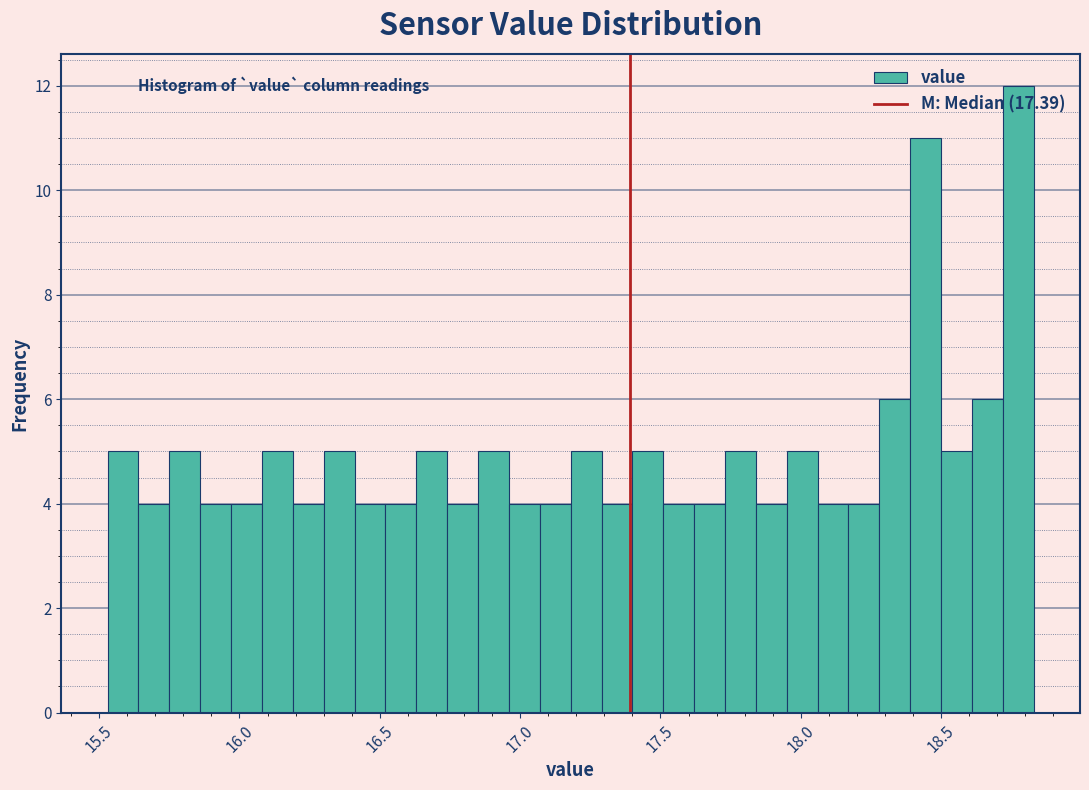

Around what value on the x-axis is the tallest bar? Give the approximate position of its centre, as read against the axis.

18.80